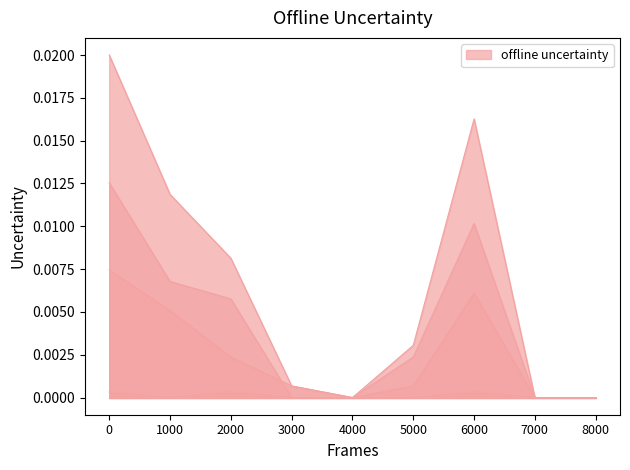

True or false: Total Einbürgerungen and Feststellungen cross at least once.

False